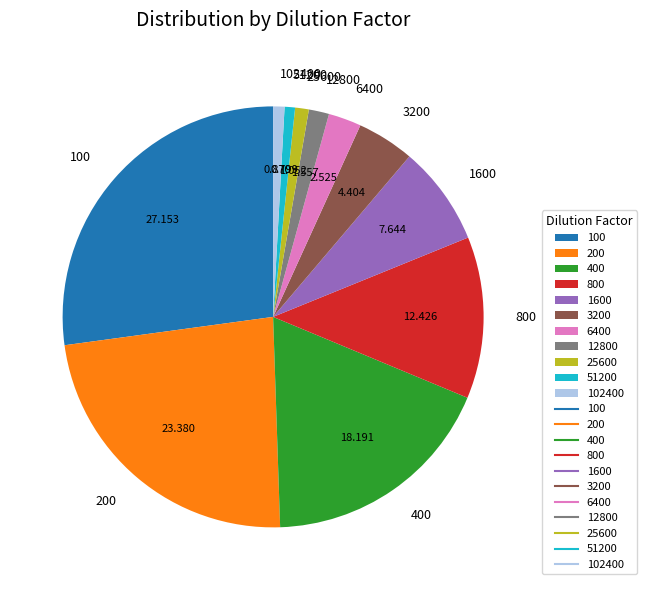

Do 1600 and 25600 together represent more than half of the pie?

No